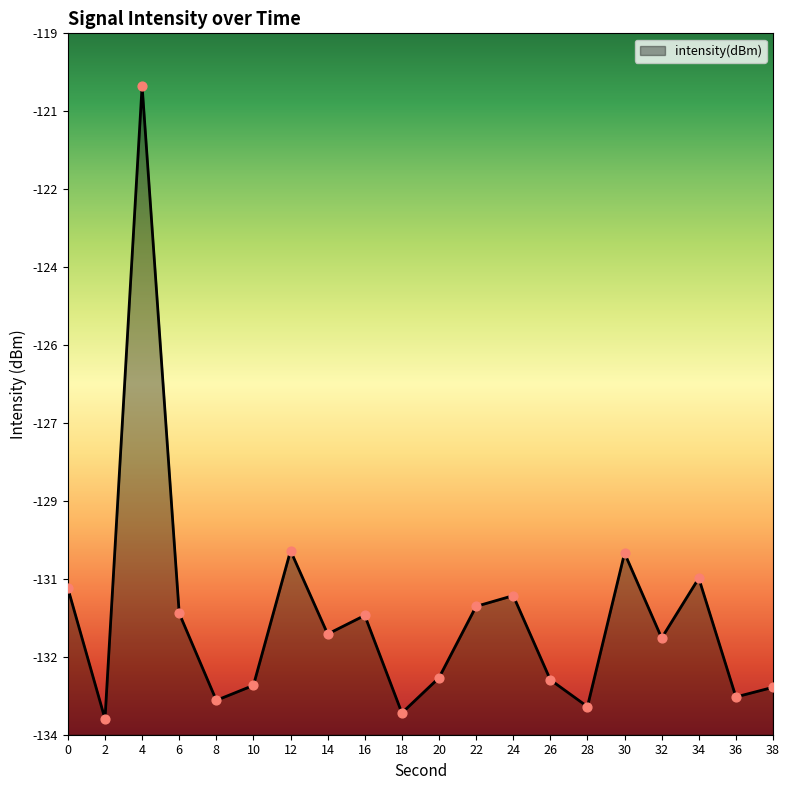

Between 2 and 20, which is larger?

20